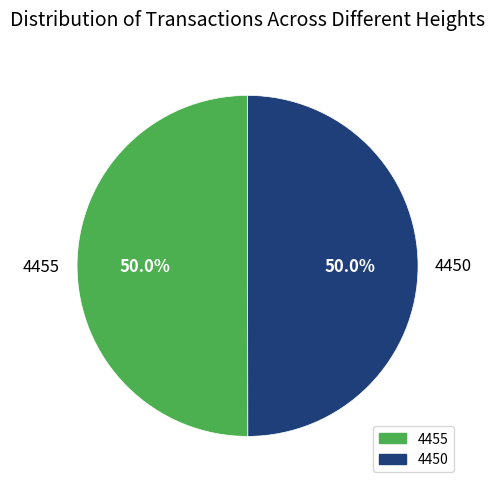

Combined, do 4450 and 4455 account for over 50%?

Yes